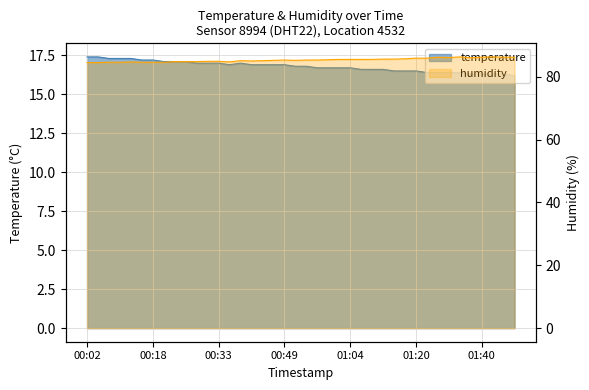

Reading left to right, what are all the values shown in this chart?

temperature: 00:02=17.4	00:05=17.4	00:07=17.3	00:10=17.3	00:12=17.3	00:15=17.2	00:18=17.2	00:20=17.1	00:23=17.1	00:25=17.1	00:28=17.0	00:30=17.0	00:33=17.0	00:36=16.9	00:39=17.0	00:41=16.9	00:44=16.9	00:46=16.9	00:49=16.9	00:52=16.8	00:54=16.8	00:57=16.7	00:59=16.7	01:02=16.7	01:04=16.7	01:07=16.6	01:09=16.6	01:12=16.6	01:15=16.5	01:17=16.5	01:20=16.5	01:27=16.4	01:29=16.4	01:32=16.4	01:35=16.4	01:38=16.3	01:40=16.3	01:43=16.3	01:45=16.3	01:48=16.2
humidity: 00:02=84.5	00:05=84.5	00:07=84.6	00:10=84.6	00:12=84.7	00:15=84.6	00:18=84.6	00:20=84.6	00:23=84.8	00:25=84.8	00:28=84.8	00:30=84.9	00:33=84.9	00:36=84.7	00:39=85.1	00:41=85.0	00:44=85.1	00:46=85.2	00:49=85.3	00:52=85.2	00:54=85.3	00:57=85.3	00:59=85.4	01:02=85.5	01:04=85.5	01:07=85.5	01:09=85.5	01:12=85.6	01:15=85.6	01:17=85.7	01:20=85.9	01:27=85.9	01:29=86.2	01:32=86.1	01:35=86.3	01:38=86.0	01:40=86.2	01:43=86.3	01:45=86.2	01:48=86.2